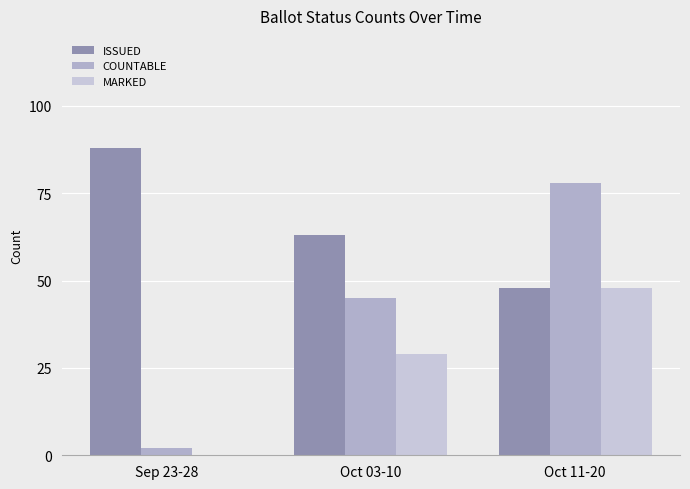

List the labels in order of COUNTABLE value, smallest first.

Sep 23-28, Oct 03-10, Oct 11-20